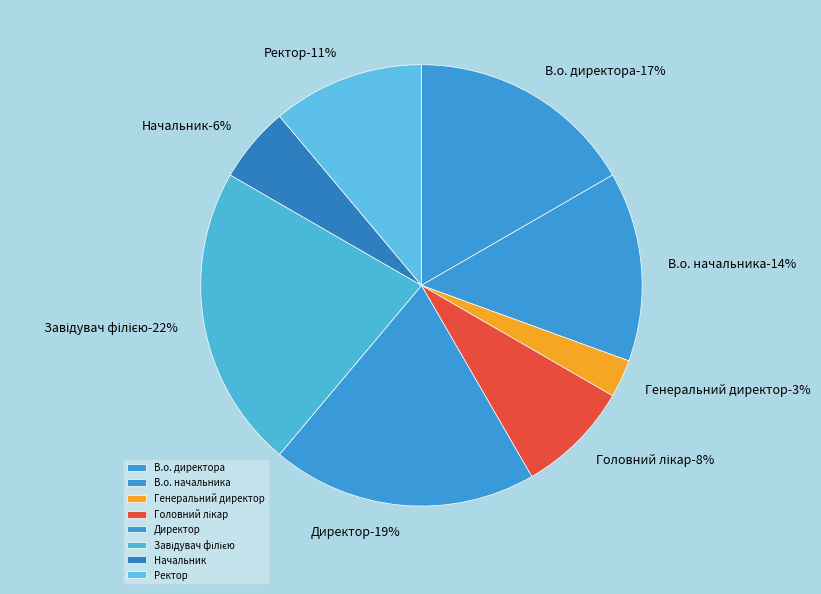

Does any single category account for the majority?

No